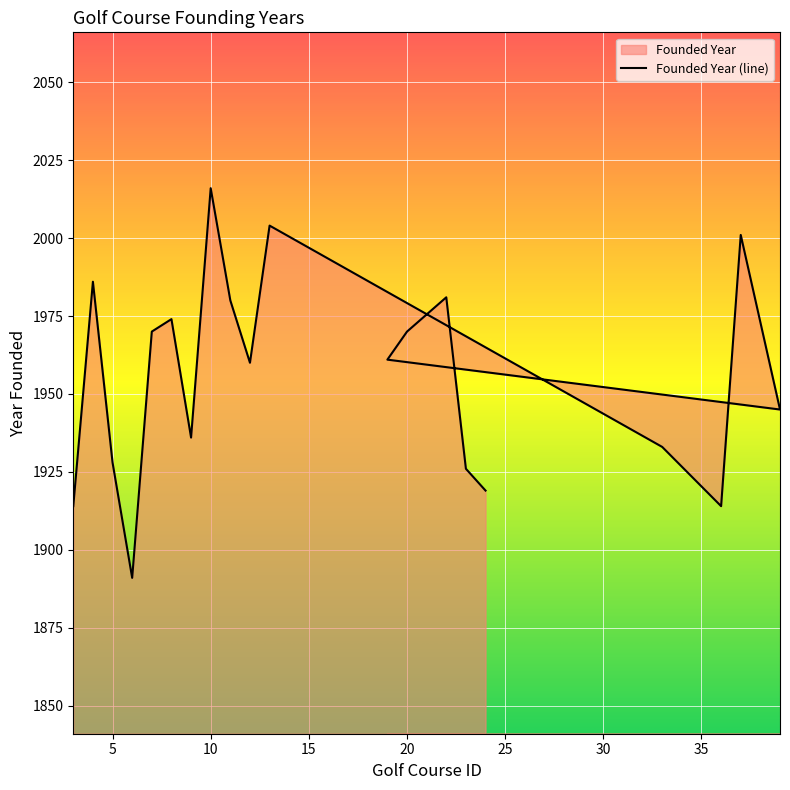

How many interior local valleys (lower than both neighbors) does the data have?

5